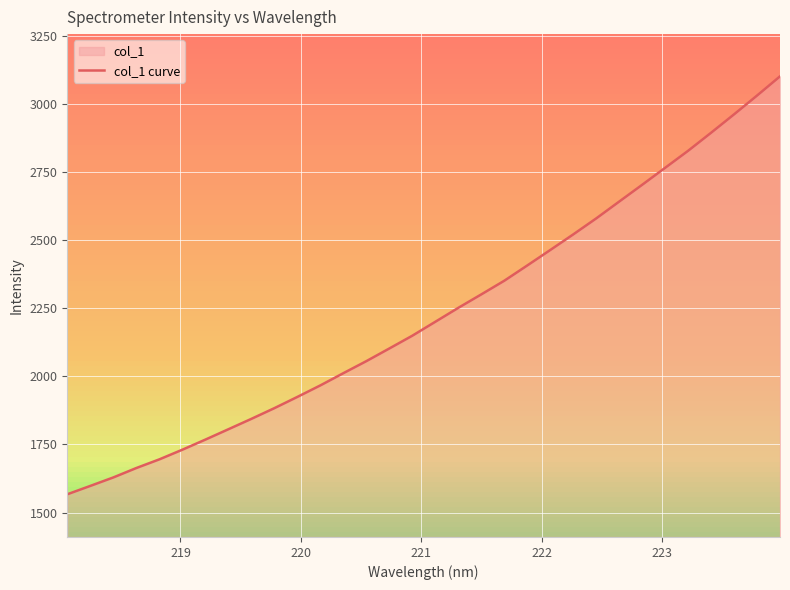

What is the greatest value displayed?

3101.1